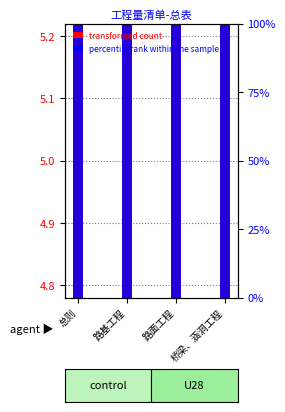

What is the sum of all transformed count values?

20.0